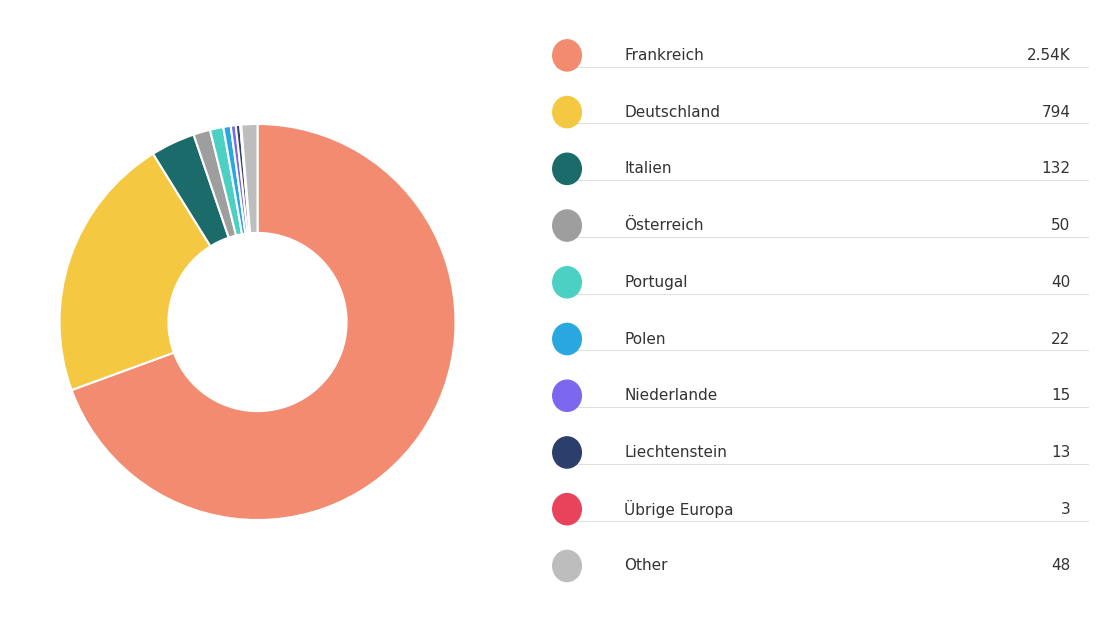

Does any single category account for the majority?

Yes